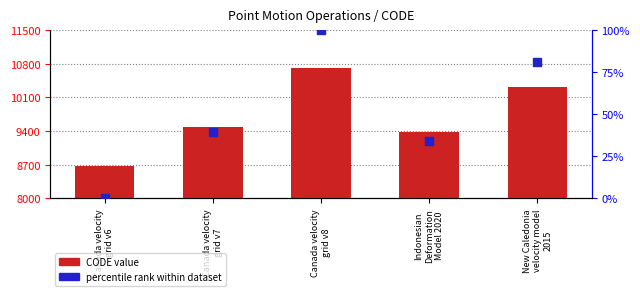

Which series reaches the maximum Y coordinate?

CODE value